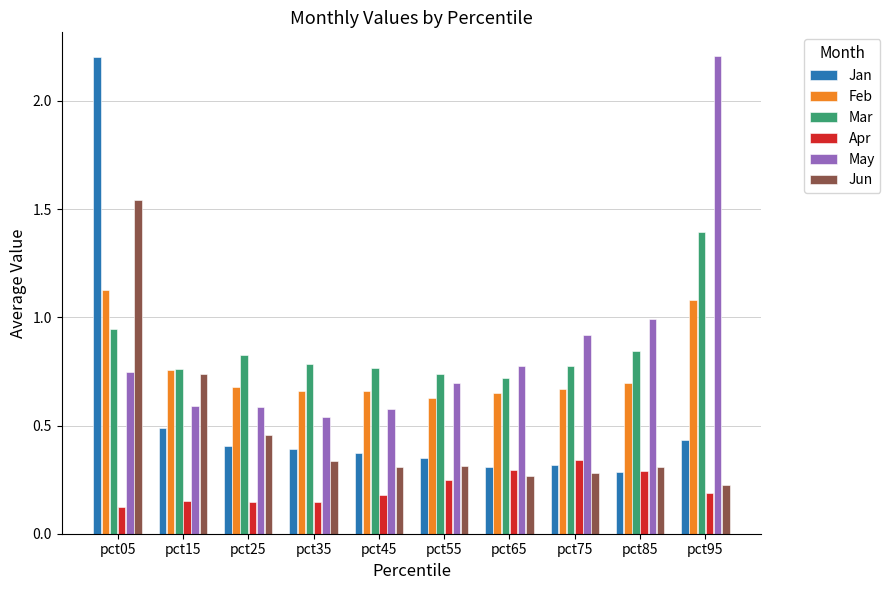

Which series has the largest range (max minus min)?

Jan